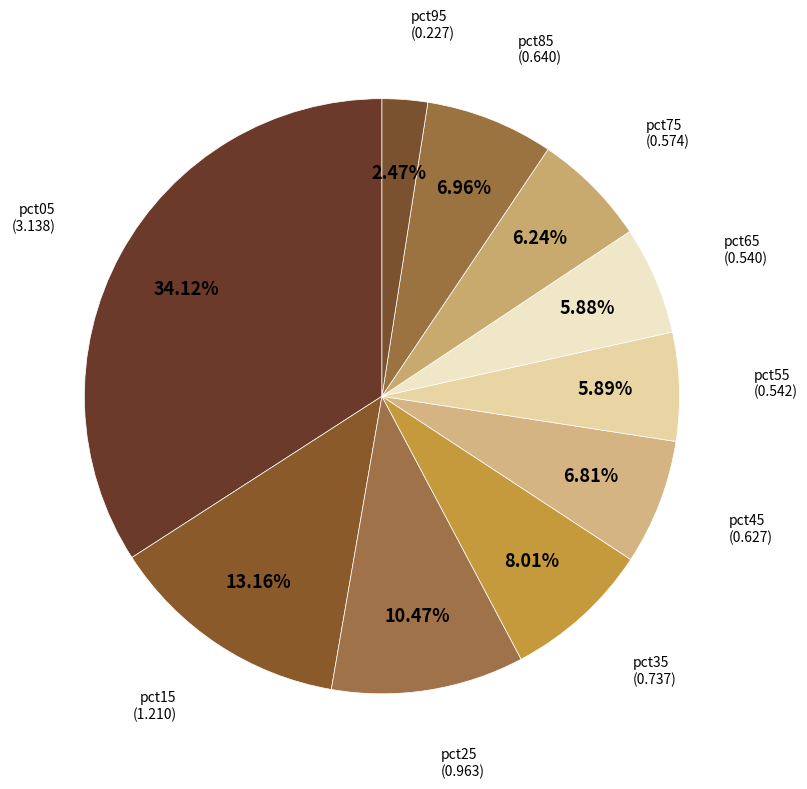

Which category has the smallest portion of the pie?

pct95